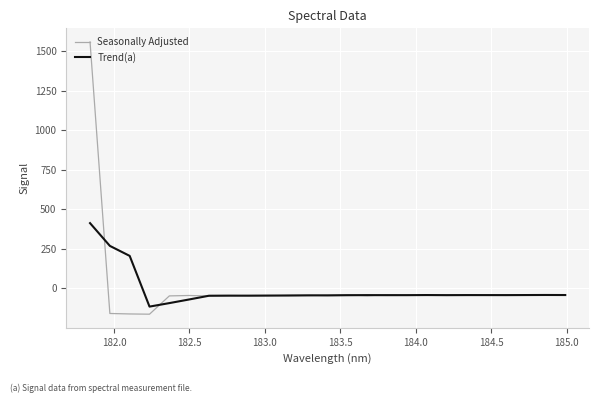

What is the maximum value for Seasonally Adjusted?

1557.9